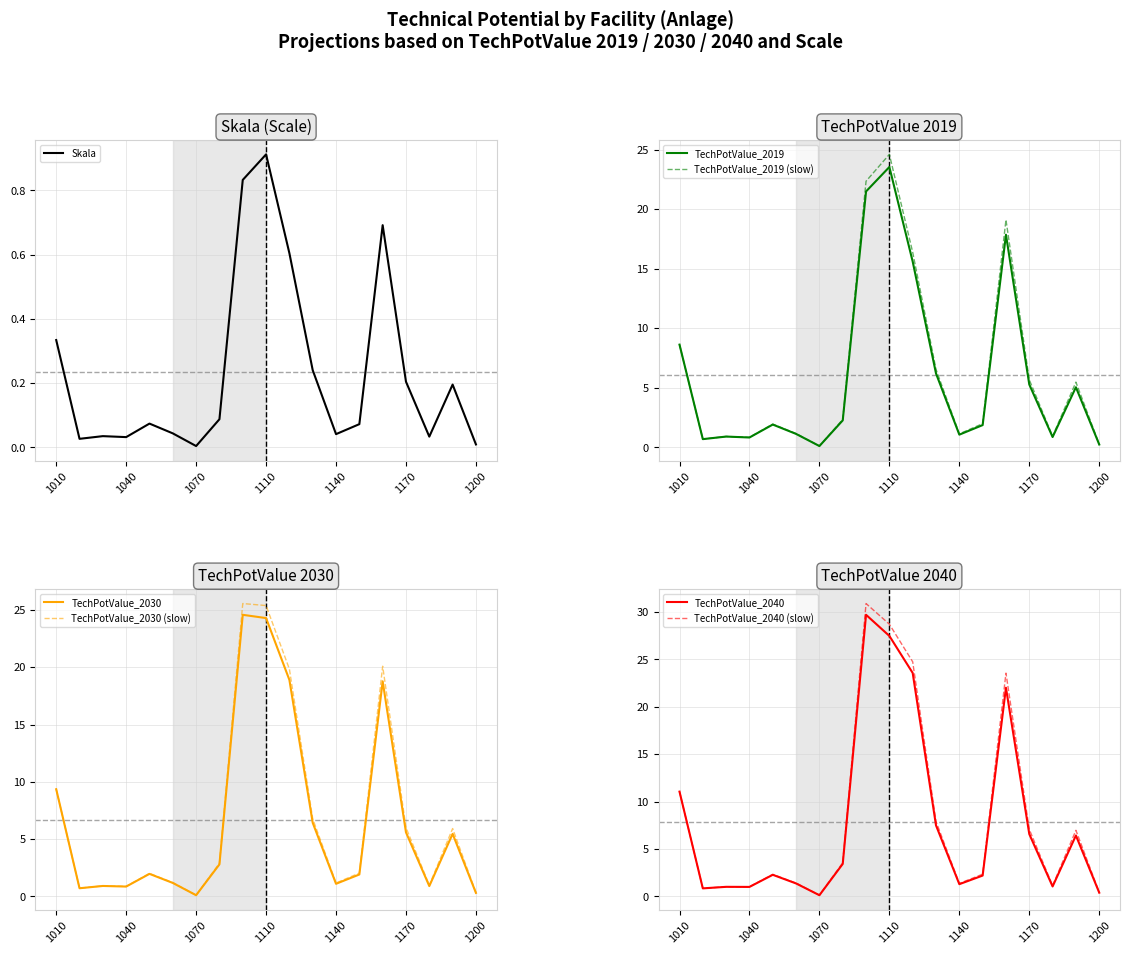

The TechPotValue_2019 series shows 0.8 at 1040. True or false?

True